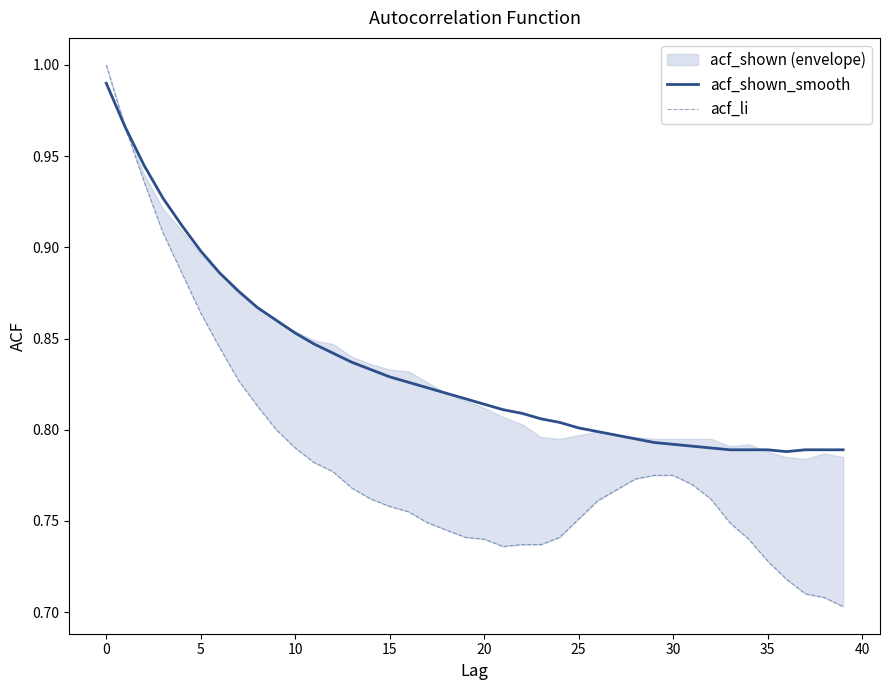

Which series has the largest range (max minus min)?

acf_li